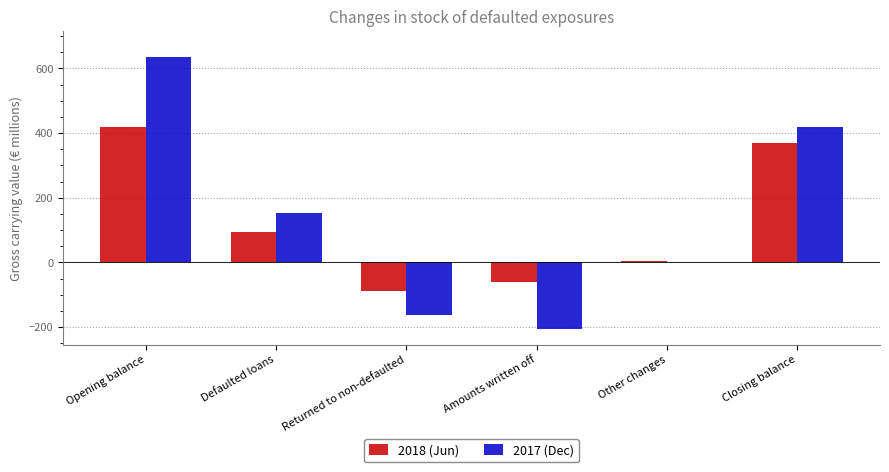

What are all the series names shown in the legend?

2018 (Jun), 2017 (Dec)